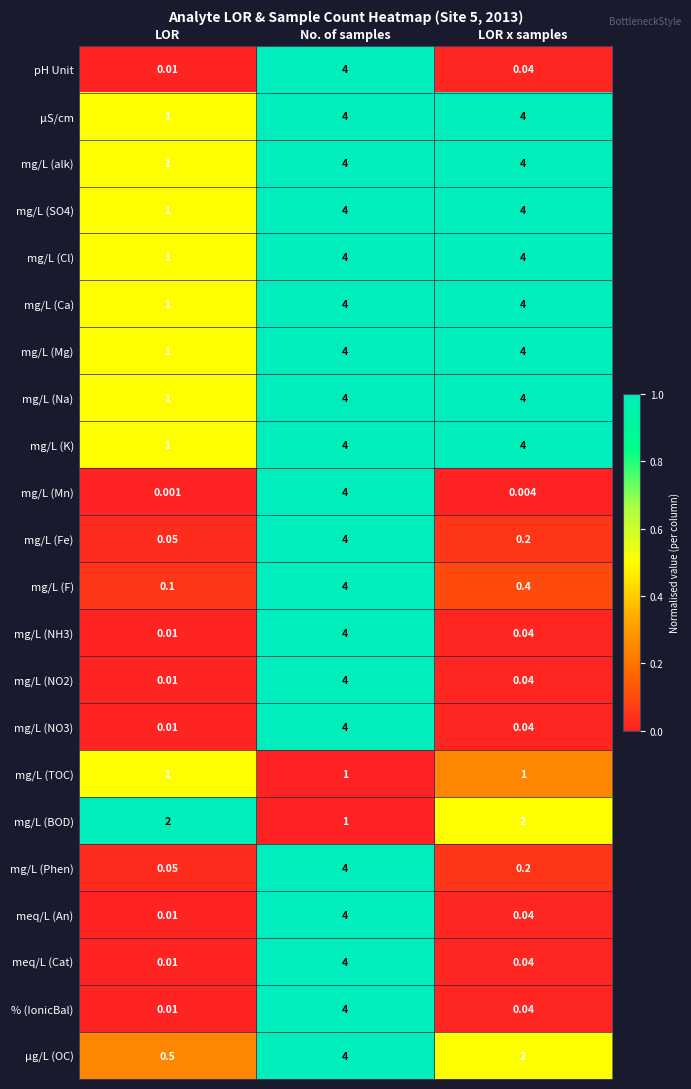

At which label is meq/L (An) closest to 2?

LOR x samples